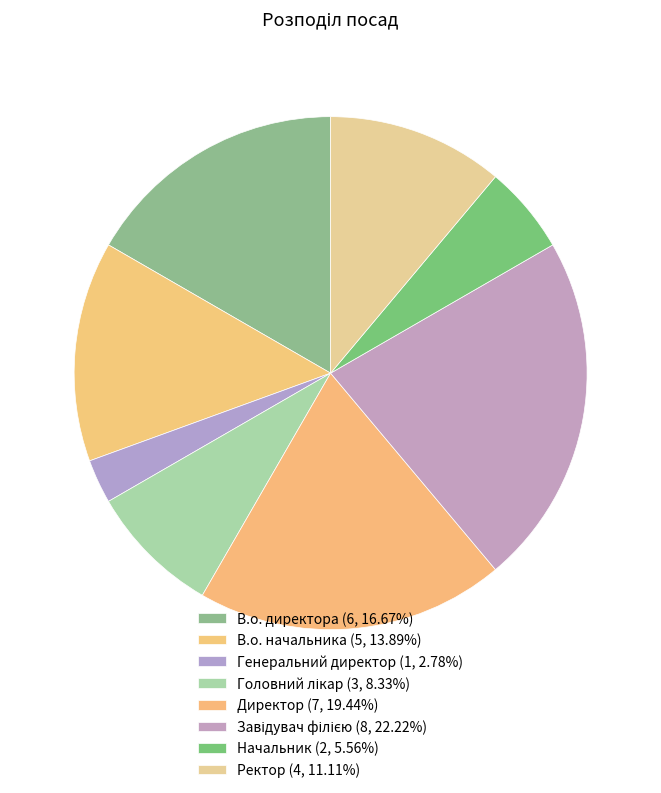

Count the number of slices in the pie.

8